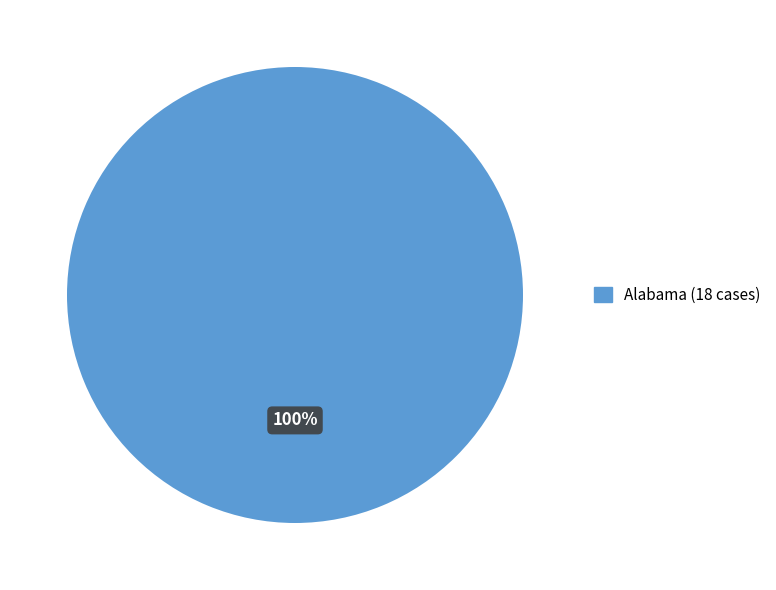

Is there any slice that represents more than half of the pie?

Yes